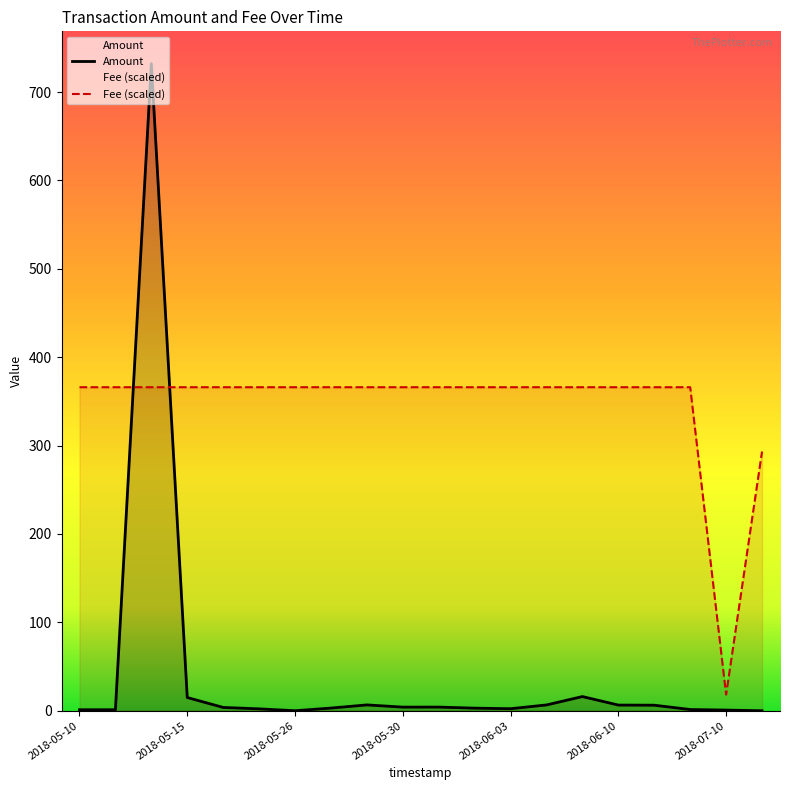

Which series has the largest range (max minus min)?

Amount